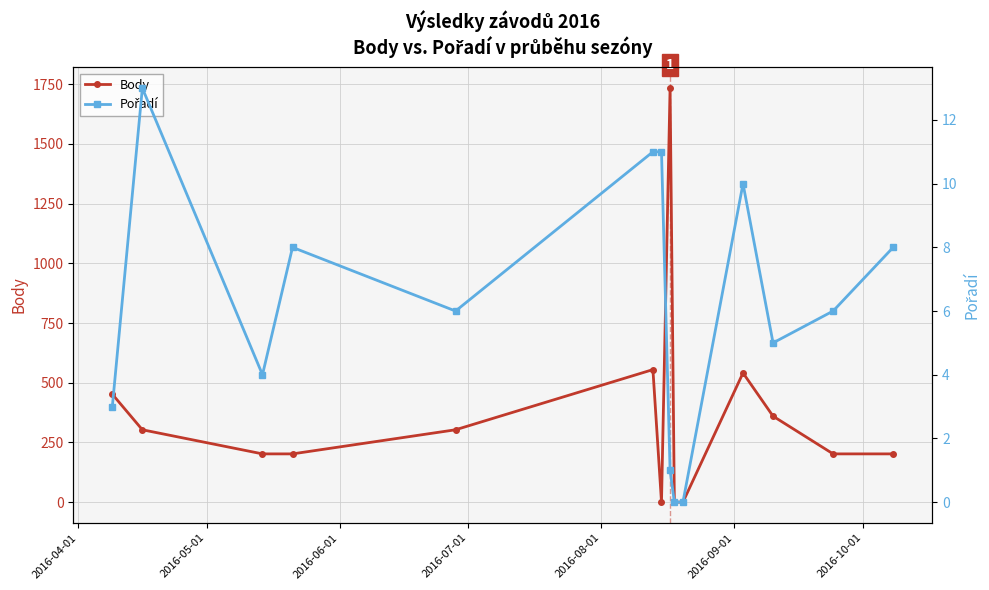

What is the highest value of the Body series?

1734